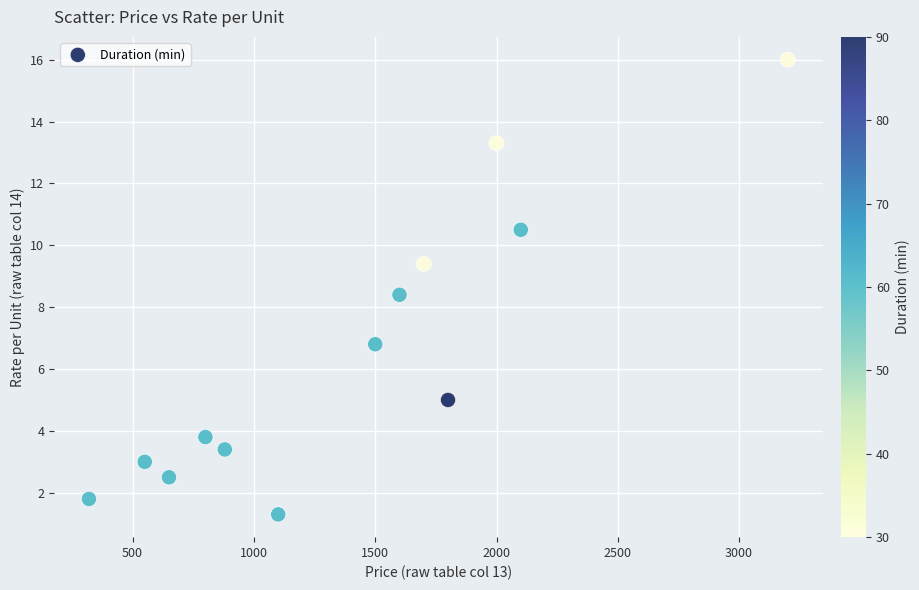

What is the range of Y values (max minus min)?

14.7